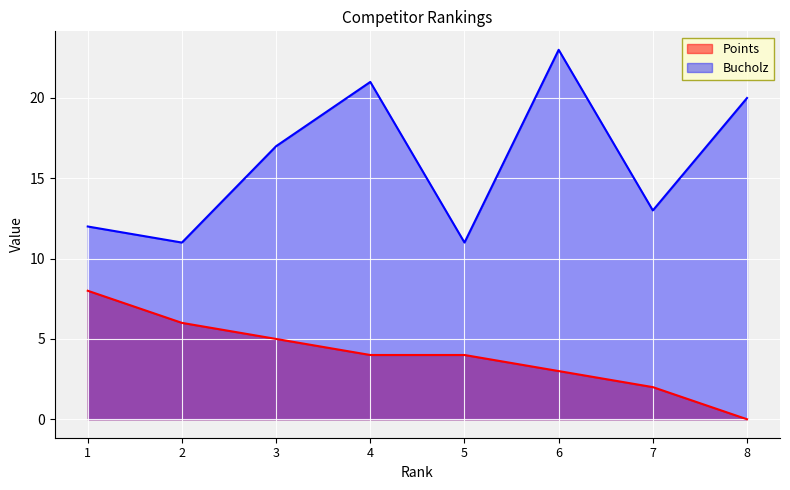

Between 1 and 4, which series saw the biggest shift?

Bucholz